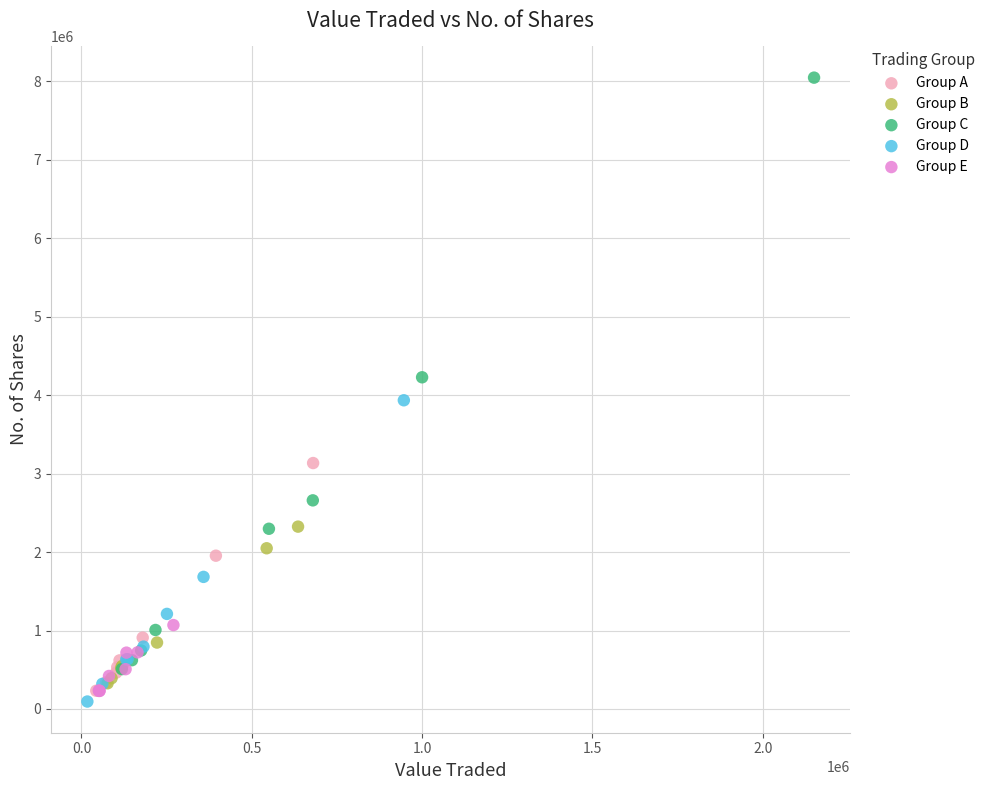

Which series has the largest Y range (max minus min)?

Group C